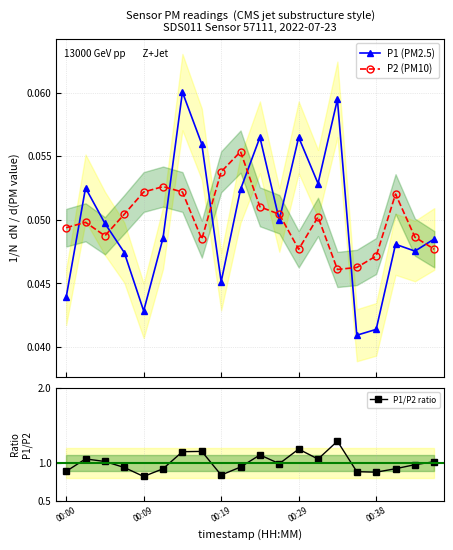

What is the spread (max minus min) of values at 17?

0.9